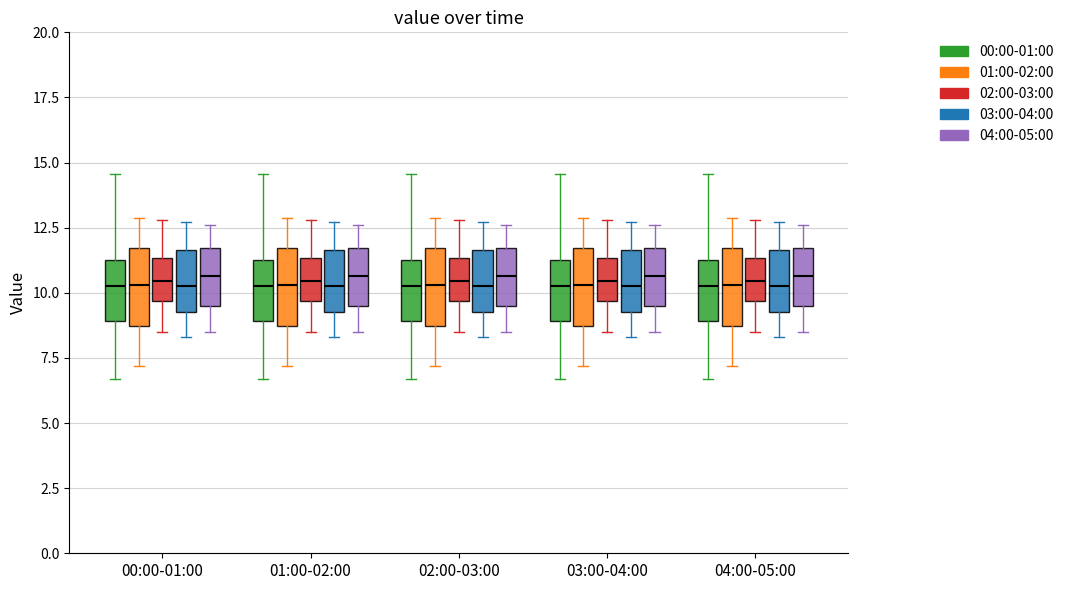

Reading left to right, transcribe this box plot: for each box, give where its median line is, the range the box spans, and where its two whiskers end, as read against the y-axis. The values are not printed on the chart, so give them approximately, as read against the axis.

00:00-01:00 (00:00-01:00): median 10.5, box 9.0 to 11.5, whiskers 6.5 to 14.5
00:00-01:00 (01:00-02:00): median 10.5, box 8.5 to 11.5, whiskers 7.0 to 13.0
00:00-01:00 (02:00-03:00): median 10.5, box 9.5 to 11.5, whiskers 8.5 to 13.0
00:00-01:00 (03:00-04:00): median 10.5, box 9.5 to 11.5, whiskers 8.5 to 12.5
00:00-01:00 (04:00-05:00): median 10.5, box 9.5 to 11.5, whiskers 8.5 to 12.5
01:00-02:00 (00:00-01:00): median 10.5, box 9.0 to 11.5, whiskers 6.5 to 14.5
01:00-02:00 (01:00-02:00): median 10.5, box 8.5 to 11.5, whiskers 7.0 to 13.0
01:00-02:00 (02:00-03:00): median 10.5, box 9.5 to 11.5, whiskers 8.5 to 13.0
01:00-02:00 (03:00-04:00): median 10.5, box 9.5 to 11.5, whiskers 8.5 to 12.5
01:00-02:00 (04:00-05:00): median 10.5, box 9.5 to 11.5, whiskers 8.5 to 12.5
02:00-03:00 (00:00-01:00): median 10.5, box 9.0 to 11.5, whiskers 6.5 to 14.5
02:00-03:00 (01:00-02:00): median 10.5, box 8.5 to 11.5, whiskers 7.0 to 13.0
02:00-03:00 (02:00-03:00): median 10.5, box 9.5 to 11.5, whiskers 8.5 to 13.0
02:00-03:00 (03:00-04:00): median 10.5, box 9.5 to 11.5, whiskers 8.5 to 12.5
02:00-03:00 (04:00-05:00): median 10.5, box 9.5 to 11.5, whiskers 8.5 to 12.5
03:00-04:00 (00:00-01:00): median 10.5, box 9.0 to 11.5, whiskers 6.5 to 14.5
03:00-04:00 (01:00-02:00): median 10.5, box 8.5 to 11.5, whiskers 7.0 to 13.0
03:00-04:00 (02:00-03:00): median 10.5, box 9.5 to 11.5, whiskers 8.5 to 13.0
03:00-04:00 (03:00-04:00): median 10.5, box 9.5 to 11.5, whiskers 8.5 to 12.5
03:00-04:00 (04:00-05:00): median 10.5, box 9.5 to 11.5, whiskers 8.5 to 12.5
04:00-05:00 (00:00-01:00): median 10.5, box 9.0 to 11.5, whiskers 6.5 to 14.5
04:00-05:00 (01:00-02:00): median 10.5, box 8.5 to 11.5, whiskers 7.0 to 13.0
04:00-05:00 (02:00-03:00): median 10.5, box 9.5 to 11.5, whiskers 8.5 to 13.0
04:00-05:00 (03:00-04:00): median 10.5, box 9.5 to 11.5, whiskers 8.5 to 12.5
04:00-05:00 (04:00-05:00): median 10.5, box 9.5 to 11.5, whiskers 8.5 to 12.5